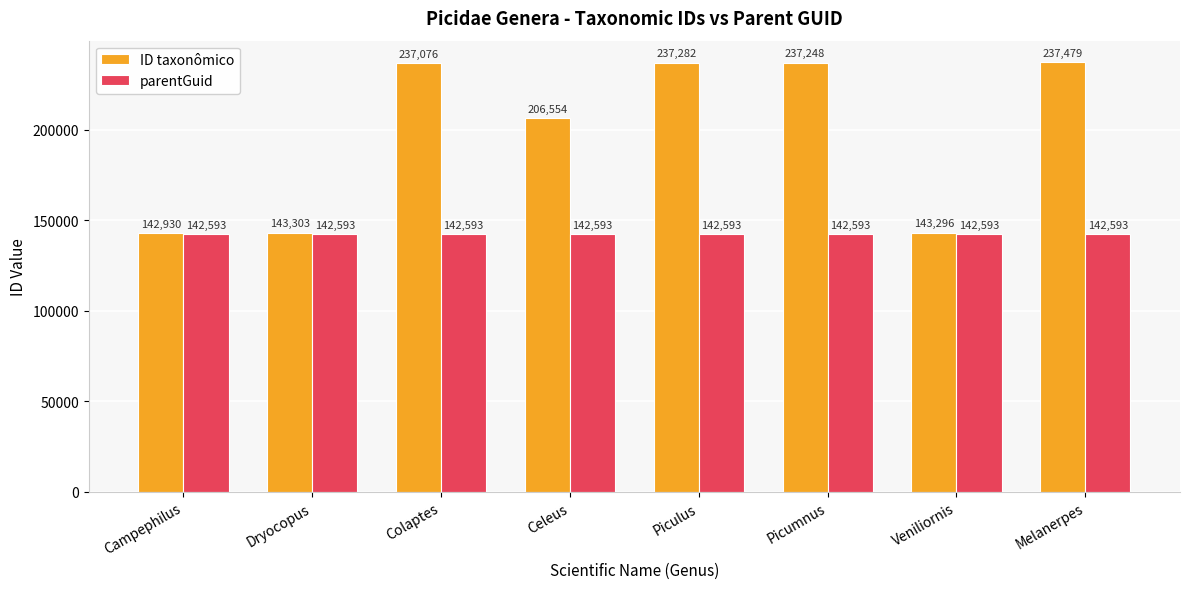

What is the label of the 8th bar from the left?

Melanerpes